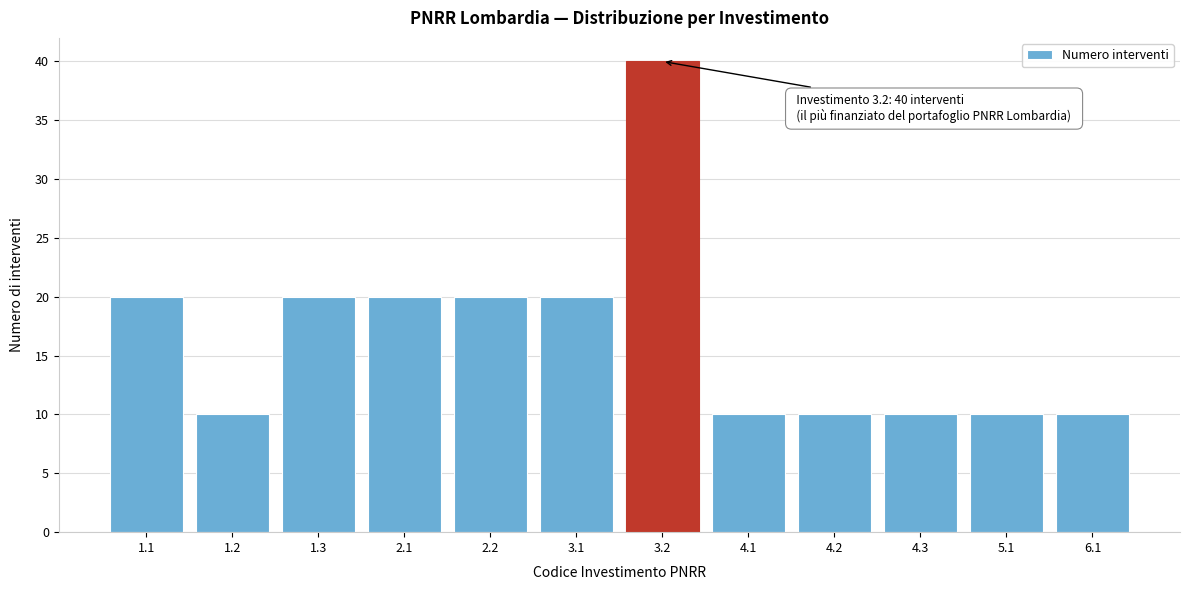

Reading right to left, list all the values displayed in this chart.

10	10	10	10	10	40	20	20	20	20	10	20